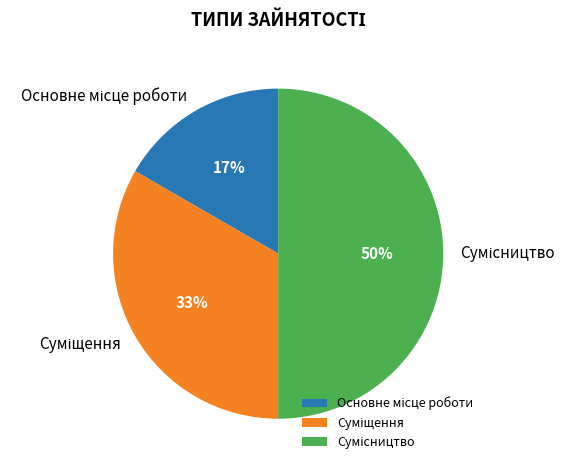

To the nearest percent, what is the difference between the largest and smallest slice percentages?

33%